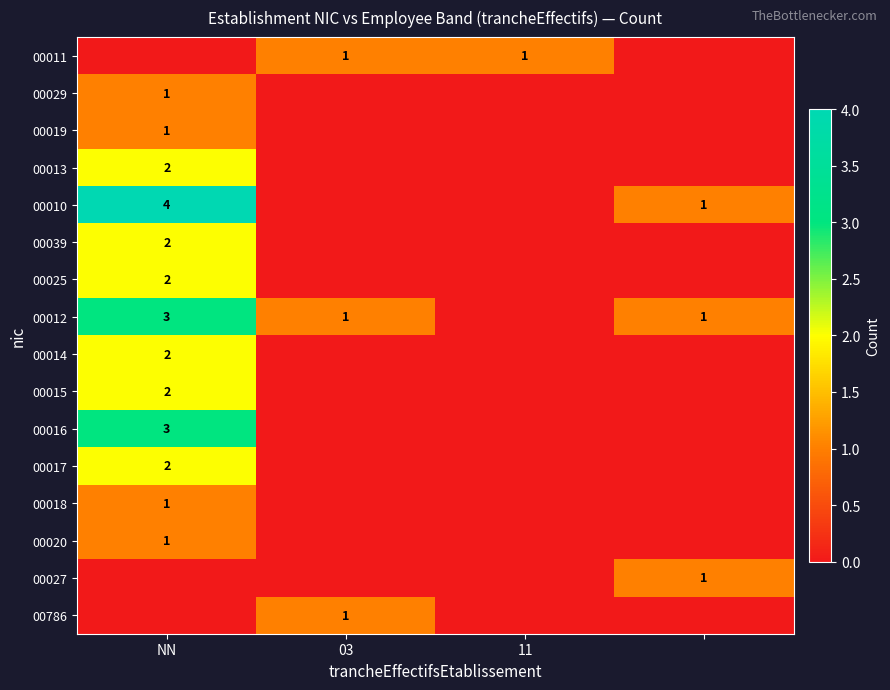

True or false: 00012 has a value of 1 at 03.

True